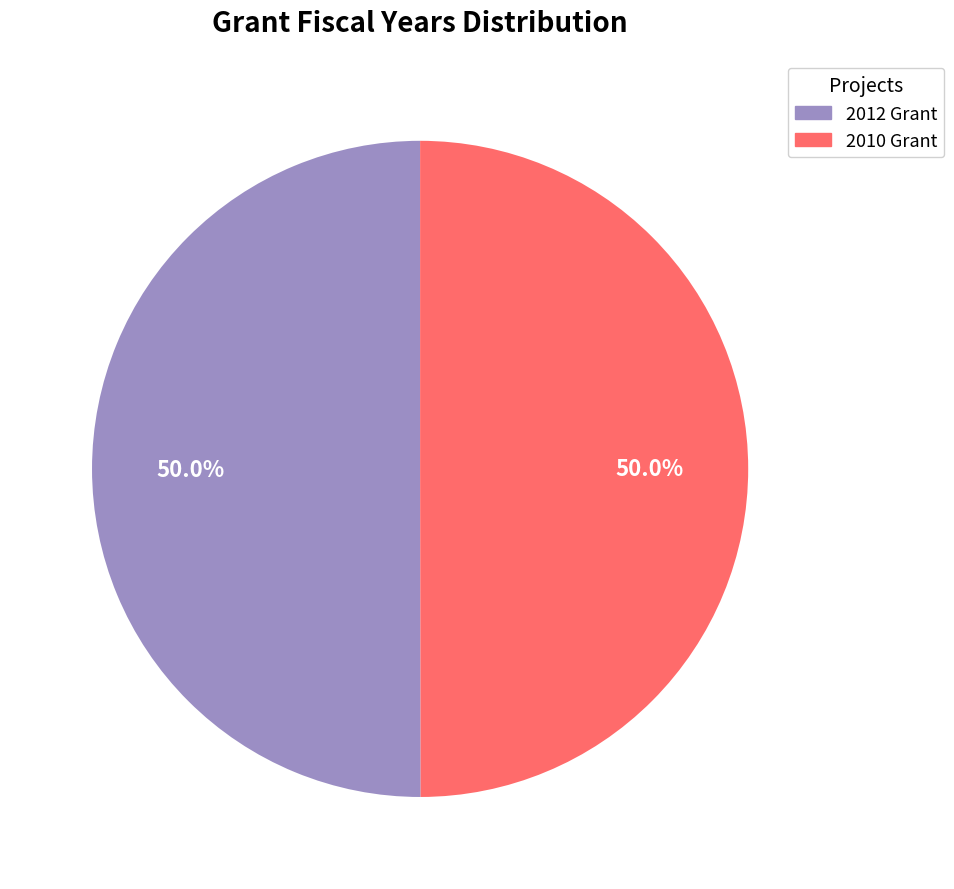

How many slices are in this pie chart?

2